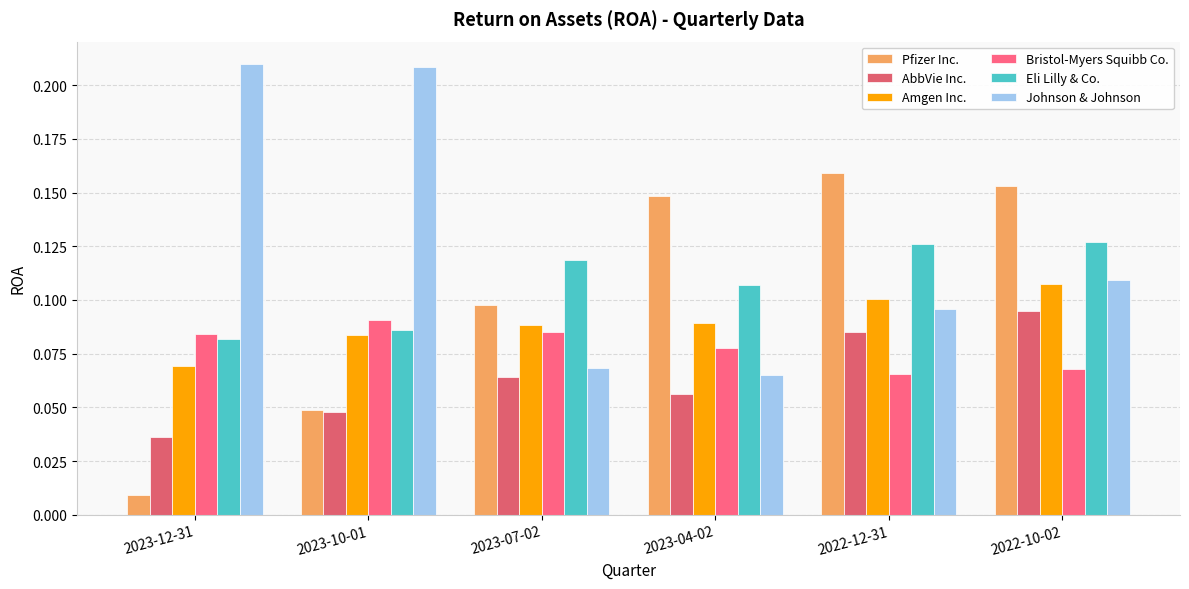

What position from the left is 2023-12-31?

1